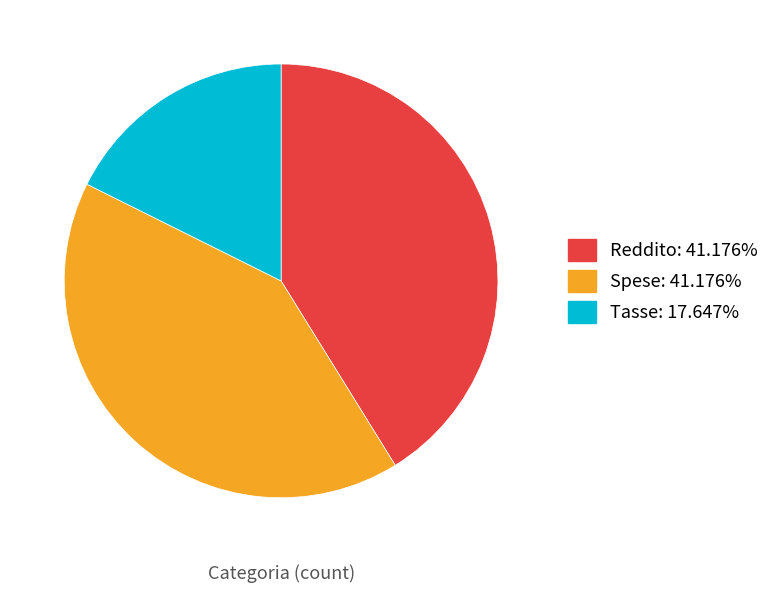

True or false: Tasse accounts for 9% of the total.

False